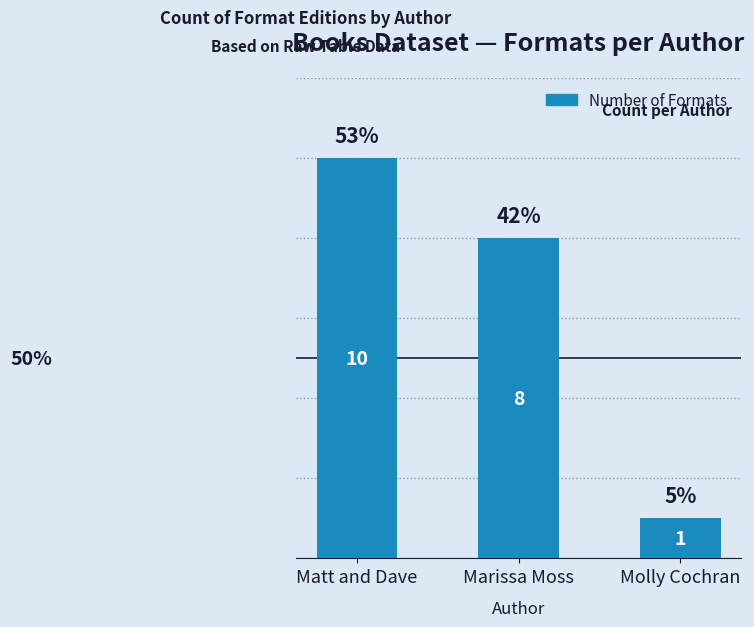

True or false: the data shows 12 at Marissa Moss.

False